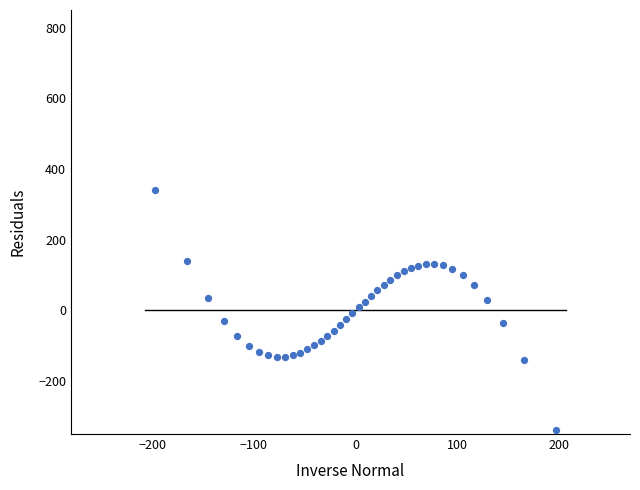

What is the range of X values (max minus min)?

394.1